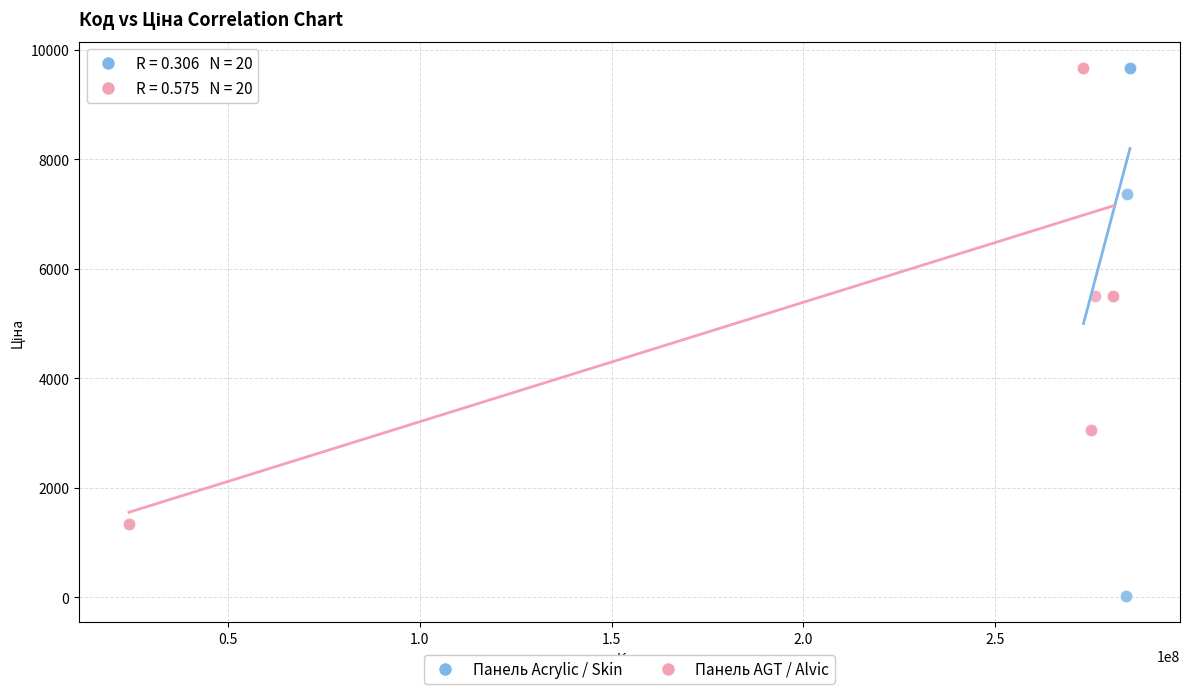

What are all the series names shown in the legend?

Панель Acrylic / Skin, Панель AGT / Alvic